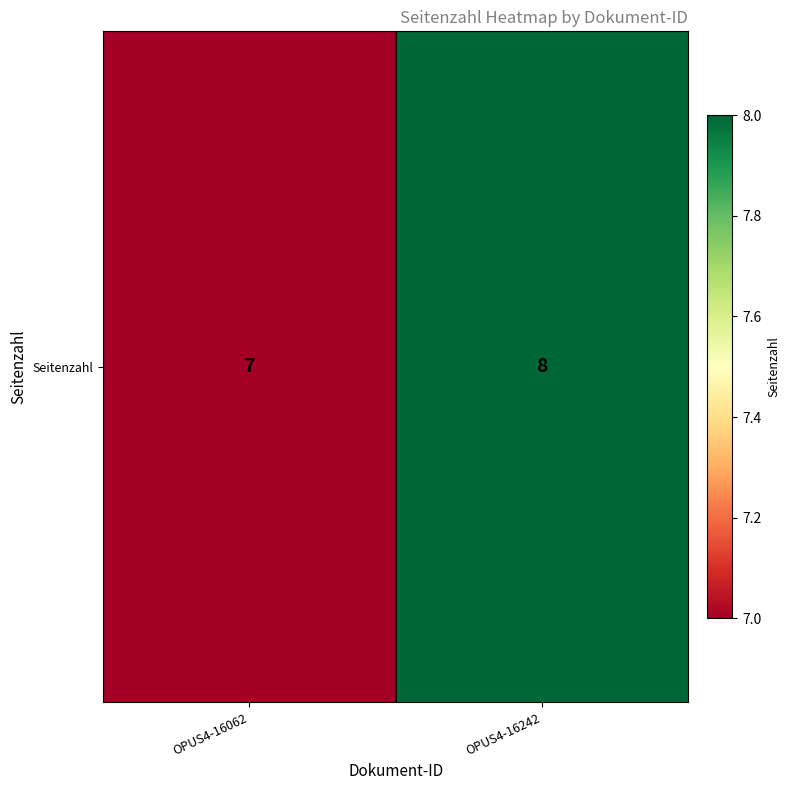

Reading left to right, list all the values displayed in this chart.

OPUS4-16062=7	OPUS4-16242=8